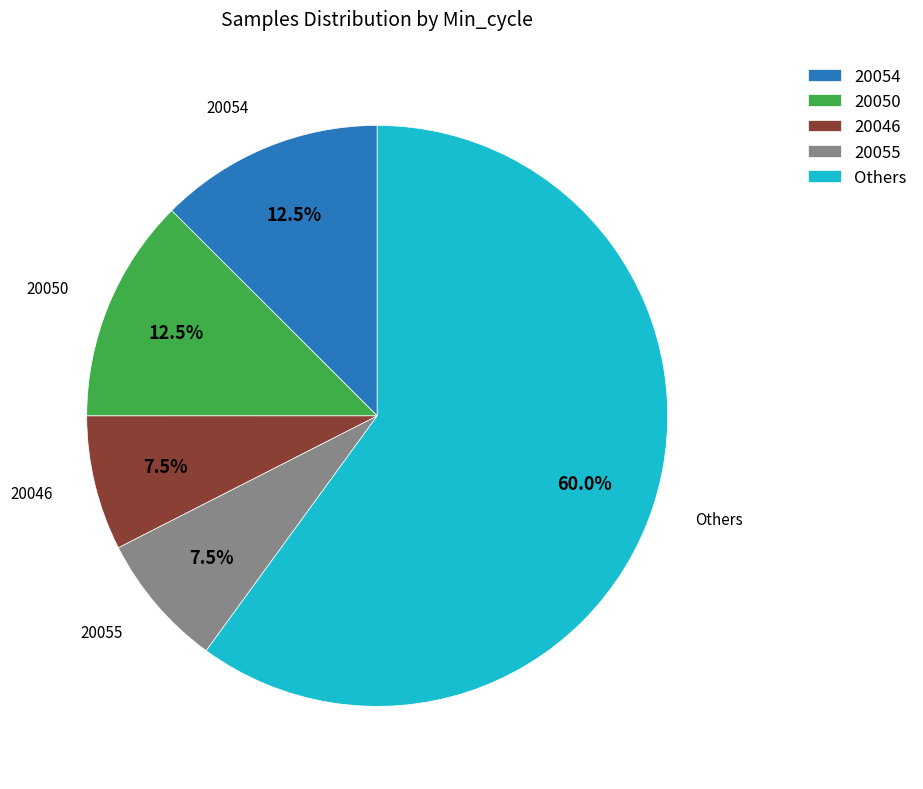

Approximately how many times larger is the value at 20055 compared to 20050?

0.6